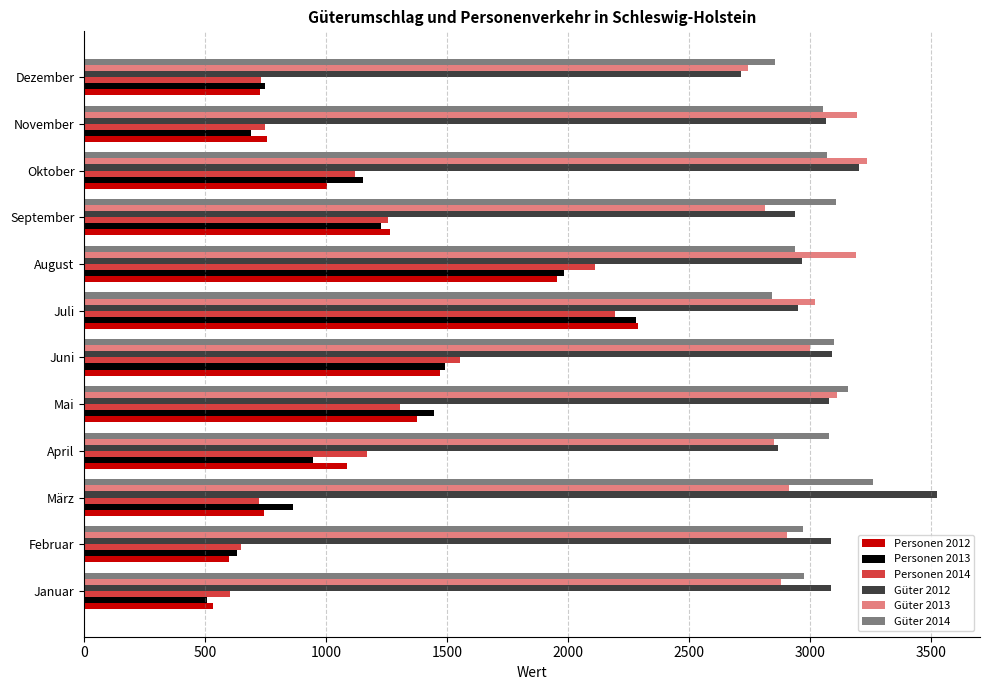

What is the value of the Güter 2012 bar at the 7th from the left?

2948.7